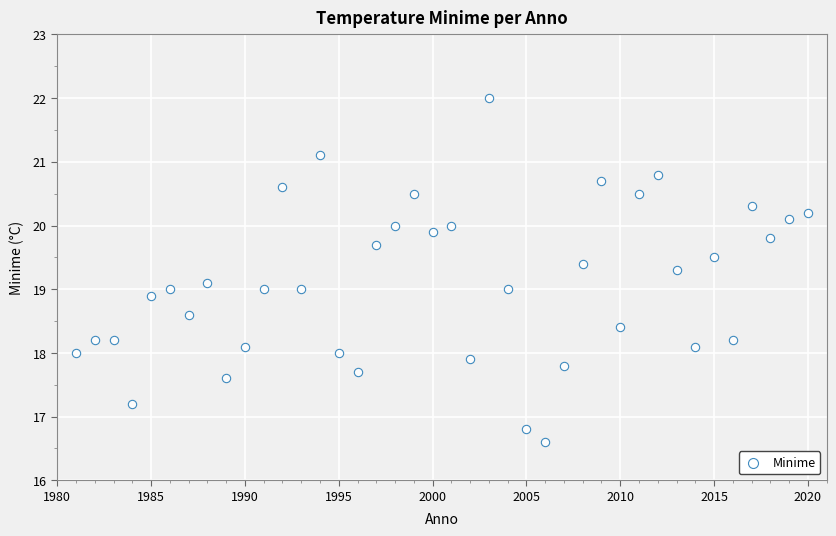

What is the range of X values (max minus min)?

39.0